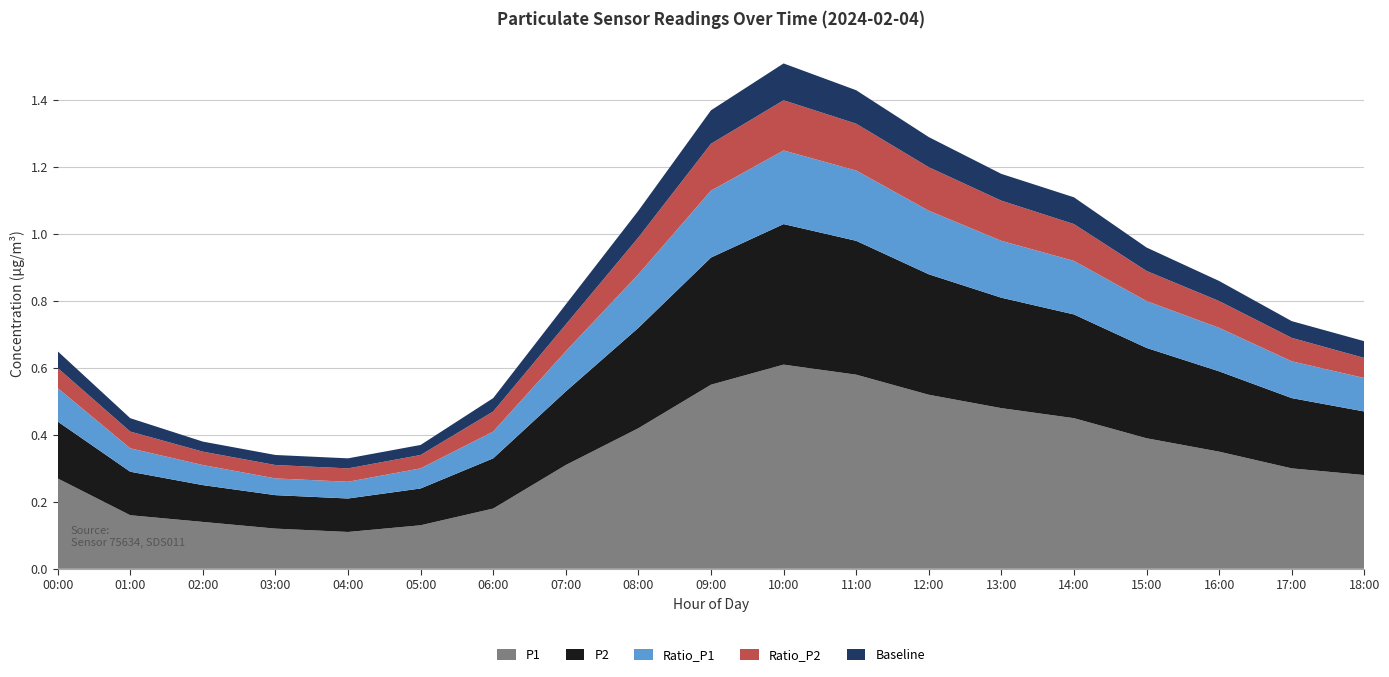

Reading left to right, what are all the values shown in this chart?

P1: 00:00=0.3	01:00=0.2	02:00=0.1	03:00=0.1	04:00=0.1	05:00=0.1	06:00=0.2	07:00=0.3	08:00=0.4	09:00=0.6	10:00=0.6	11:00=0.6	12:00=0.5	13:00=0.5	14:00=0.5	15:00=0.4	16:00=0.3	17:00=0.3	18:00=0.3
P2: 00:00=0.2	01:00=0.1	02:00=0.1	03:00=0.1	04:00=0.1	05:00=0.1	06:00=0.1	07:00=0.2	08:00=0.3	09:00=0.4	10:00=0.4	11:00=0.4	12:00=0.4	13:00=0.3	14:00=0.3	15:00=0.3	16:00=0.2	17:00=0.2	18:00=0.2
Ratio_P1: 00:00=0.1	01:00=0.1	02:00=0.1	03:00=0.1	04:00=0.1	05:00=0.1	06:00=0.1	07:00=0.1	08:00=0.2	09:00=0.2	10:00=0.2	11:00=0.2	12:00=0.2	13:00=0.2	14:00=0.2	15:00=0.1	16:00=0.1	17:00=0.1	18:00=0.1
Ratio_P2: 00:00=0.1	01:00=0.1	02:00=0.0	03:00=0.0	04:00=0.0	05:00=0.0	06:00=0.1	07:00=0.1	08:00=0.1	09:00=0.1	10:00=0.1	11:00=0.1	12:00=0.1	13:00=0.1	14:00=0.1	15:00=0.1	16:00=0.1	17:00=0.1	18:00=0.1
Baseline: 00:00=0.1	01:00=0.0	02:00=0.0	03:00=0.0	04:00=0.0	05:00=0.0	06:00=0.0	07:00=0.1	08:00=0.1	09:00=0.1	10:00=0.1	11:00=0.1	12:00=0.1	13:00=0.1	14:00=0.1	15:00=0.1	16:00=0.1	17:00=0.1	18:00=0.1